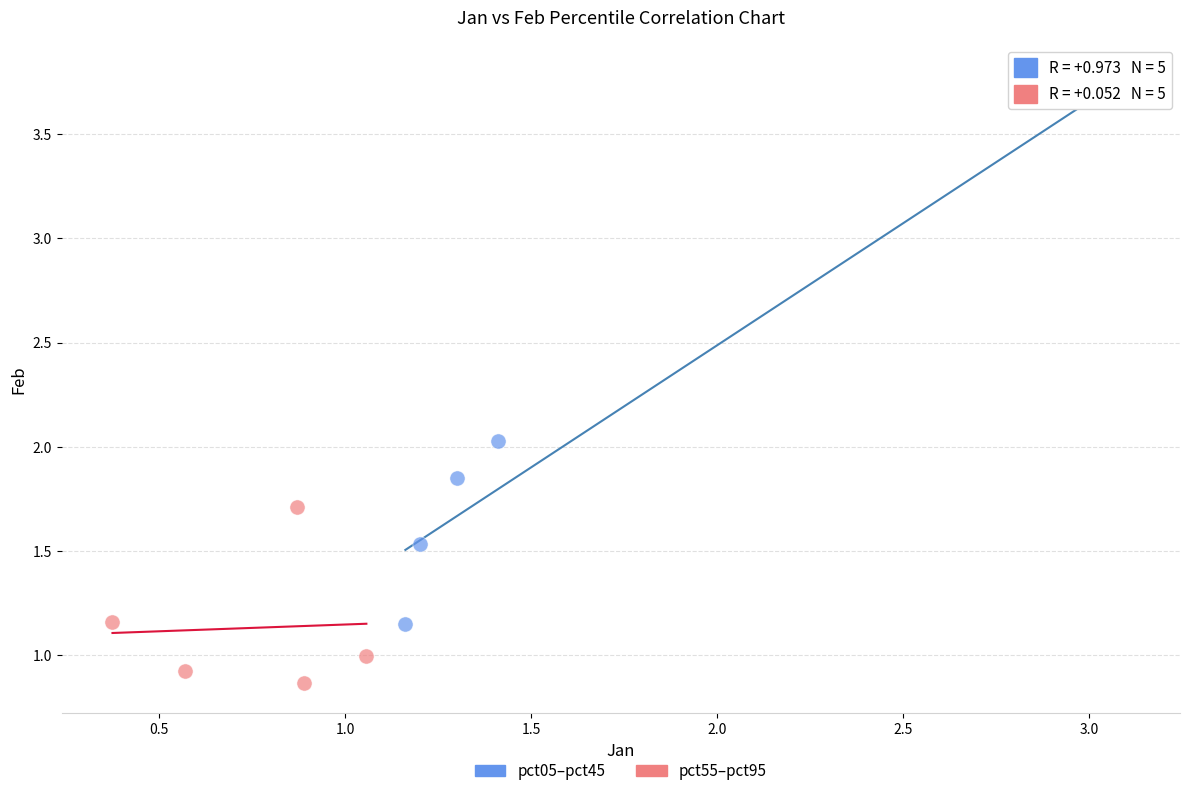

Which series has the widest spread of Y values?

pct05–pct45